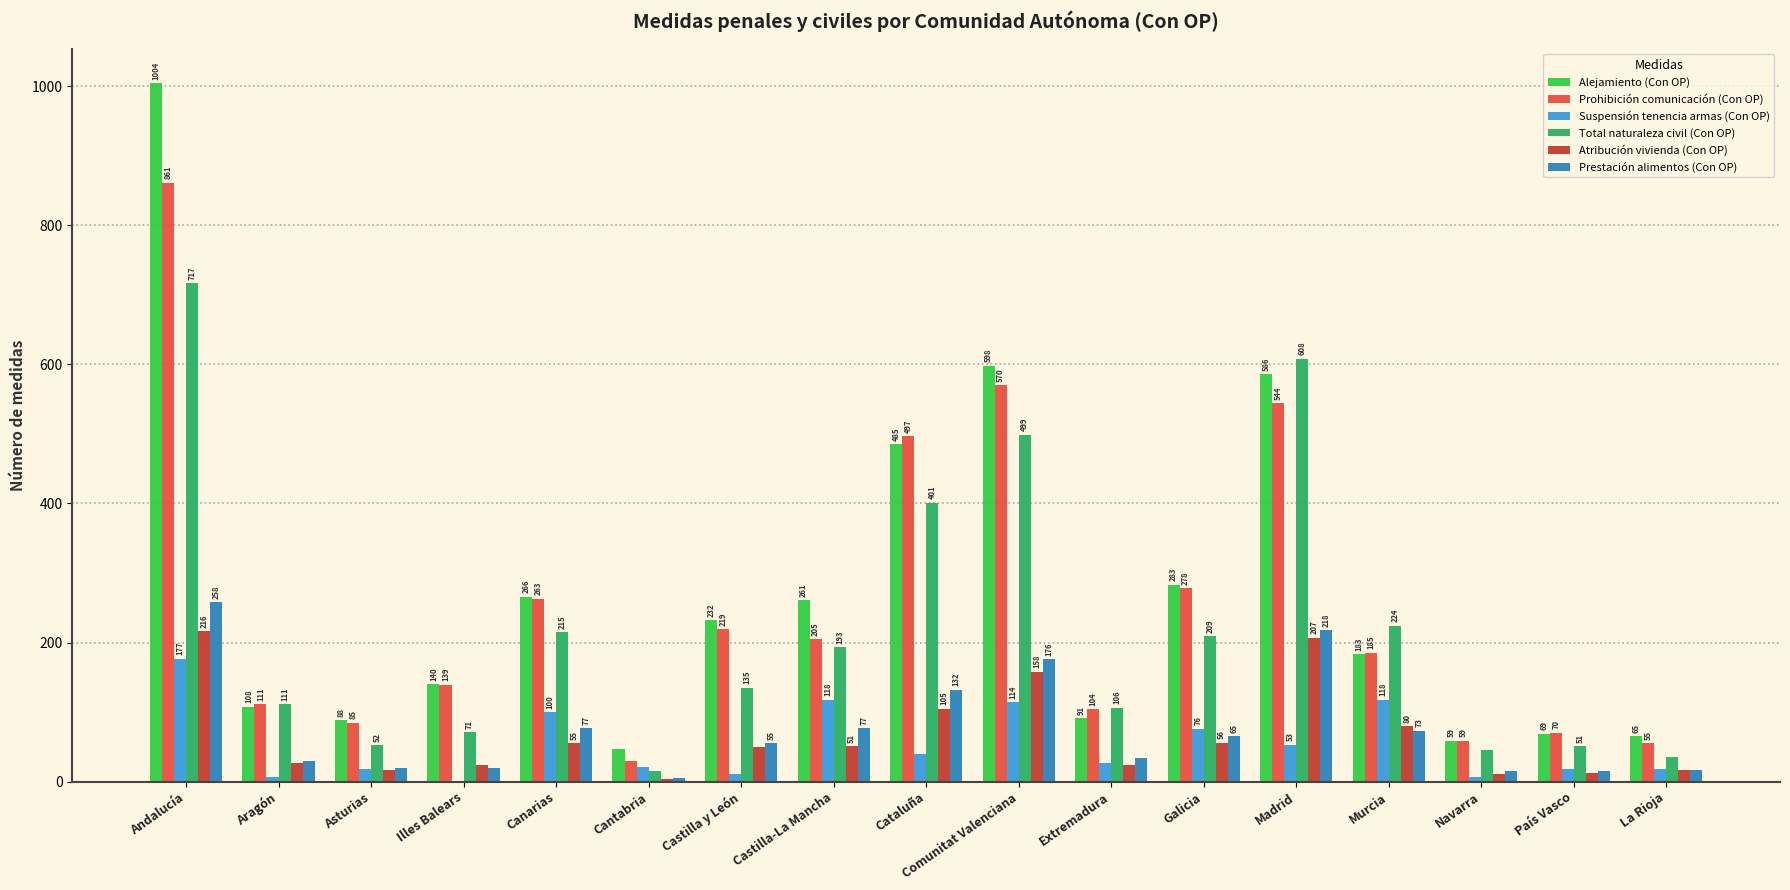

Reading left to right, what are all the values shown in this chart?

Alejamiento (Con OP): Andalucía=1004	Aragón=108	Asturias=88	Illes Balears=140	Canarias=266	Cantabria=47	Castilla y León=232	Castilla-La Mancha=261	Cataluña=485	Comunitat Valenciana=598	Extremadura=91	Galicia=283	Madrid=586	Murcia=183	Navarra=59	País Vasco=69	La Rioja=65
Prohibición comunicación (Con OP): Andalucía=861	Aragón=111	Asturias=85	Illes Balears=139	Canarias=263	Cantabria=29	Castilla y León=219	Castilla-La Mancha=205	Cataluña=497	Comunitat Valenciana=570	Extremadura=104	Galicia=278	Madrid=544	Murcia=185	Navarra=59	País Vasco=70	La Rioja=55
Suspensión tenencia armas (Con OP): Andalucía=177	Aragón=6	Asturias=18	Illes Balears=0	Canarias=100	Cantabria=21	Castilla y León=11	Castilla-La Mancha=118	Cataluña=40	Comunitat Valenciana=114	Extremadura=27	Galicia=76	Madrid=53	Murcia=118	Navarra=7	País Vasco=18	La Rioja=18
Total naturaleza civil (Con OP): Andalucía=717	Aragón=111	Asturias=52	Illes Balears=71	Canarias=215	Cantabria=15	Castilla y León=135	Castilla-La Mancha=193	Cataluña=401	Comunitat Valenciana=499	Extremadura=106	Galicia=209	Madrid=608	Murcia=224	Navarra=46	País Vasco=51	La Rioja=35
Atribución vivienda (Con OP): Andalucía=216	Aragón=27	Asturias=17	Illes Balears=24	Canarias=55	Cantabria=4	Castilla y León=50	Castilla-La Mancha=51	Cataluña=105	Comunitat Valenciana=158	Extremadura=24	Galicia=56	Madrid=207	Murcia=80	Navarra=11	País Vasco=12	La Rioja=16
Prestación alimentos (Con OP): Andalucía=258	Aragón=30	Asturias=19	Illes Balears=20	Canarias=77	Cantabria=5	Castilla y León=55	Castilla-La Mancha=77	Cataluña=132	Comunitat Valenciana=176	Extremadura=34	Galicia=65	Madrid=218	Murcia=73	Navarra=15	País Vasco=15	La Rioja=16